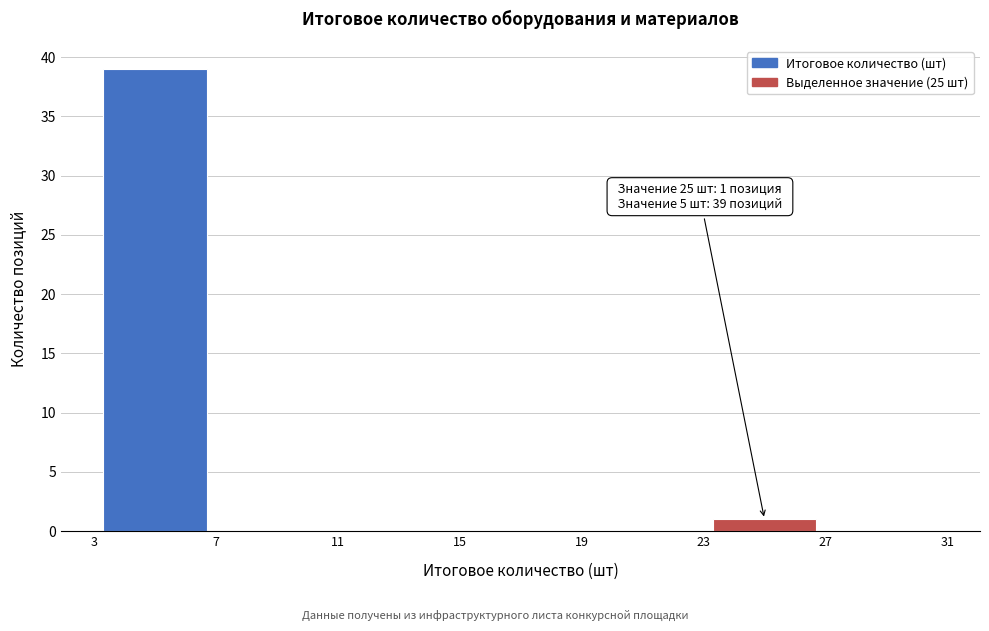

Which range on the x-axis has the tallest bar?

3 to 7